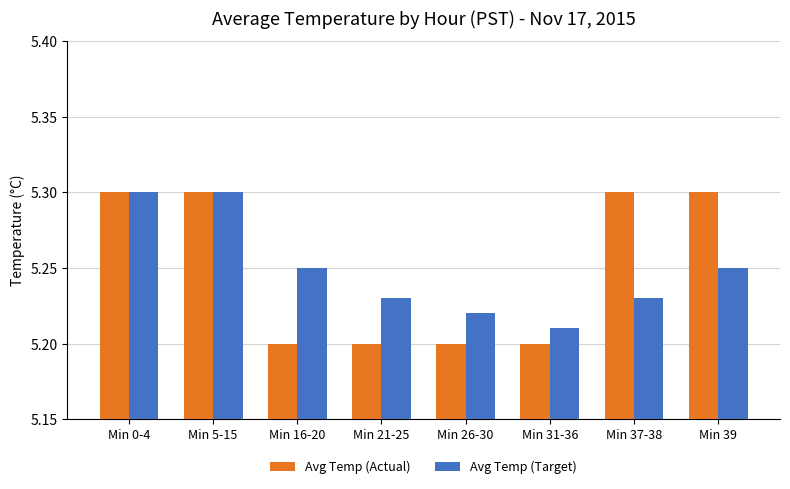

What is the sum of the Avg Temp (Target) values at Min 31-36 and Min 37-38?

10.4